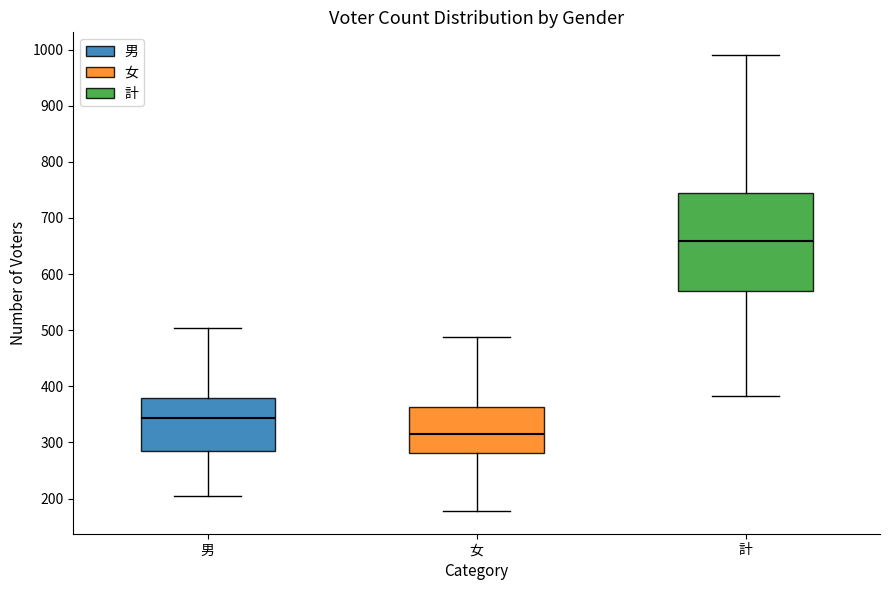

Reading left to right, read every box against the y-axis: the position of its median line, the range the box covers, and the ends of its whiskers. The values are not printed on the chart, so give them approximately, as read against the axis.

男: median 340, box 280 to 380, whiskers 200 to 500
女: median 320, box 280 to 360, whiskers 180 to 490
計: median 660, box 570 to 740, whiskers 380 to 990